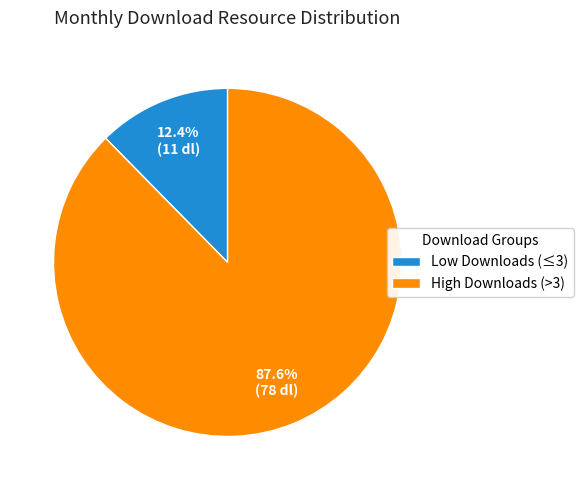

Between Low Downloads (≤3) and High Downloads (>3), which is larger?

High Downloads (>3)